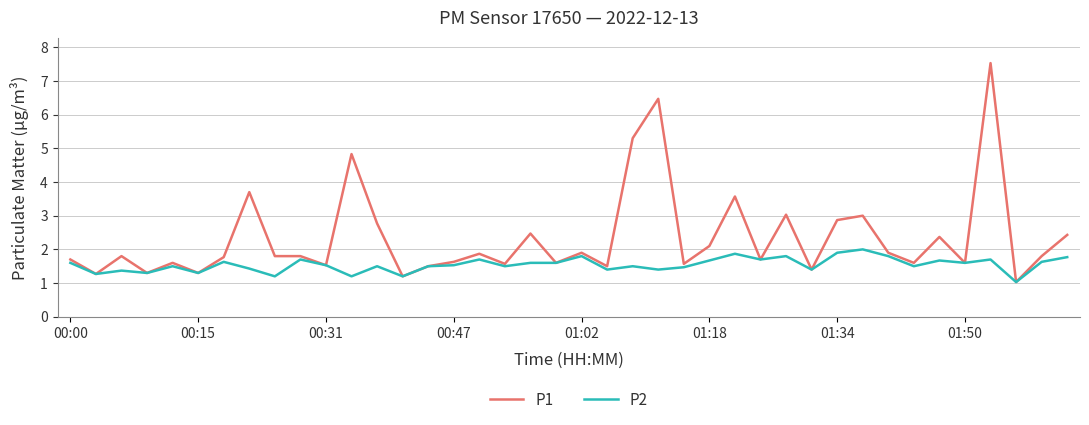

Reading left to right, transcribe all the data shown in this chart.

P1: 1.7	1.3	1.8	1.3	1.6	1.3	1.8	3.7	1.8	1.8	1.5	4.8	2.8	1.2	1.5	1.6	1.9	1.6	2.5	1.6	1.9	1.5	5.3	6.5	1.6	2.1	3.6	1.7	3.0	1.4	2.9	3.0	1.9	1.6	2.4	1.6	7.5	1.0	1.8	2.4
P2: 1.6	1.3	1.4	1.3	1.5	1.3	1.6	1.4	1.2	1.7	1.5	1.2	1.5	1.2	1.5	1.5	1.7	1.5	1.6	1.6	1.8	1.4	1.5	1.4	1.5	1.7	1.9	1.7	1.8	1.4	1.9	2.0	1.8	1.5	1.7	1.6	1.7	1.0	1.6	1.8